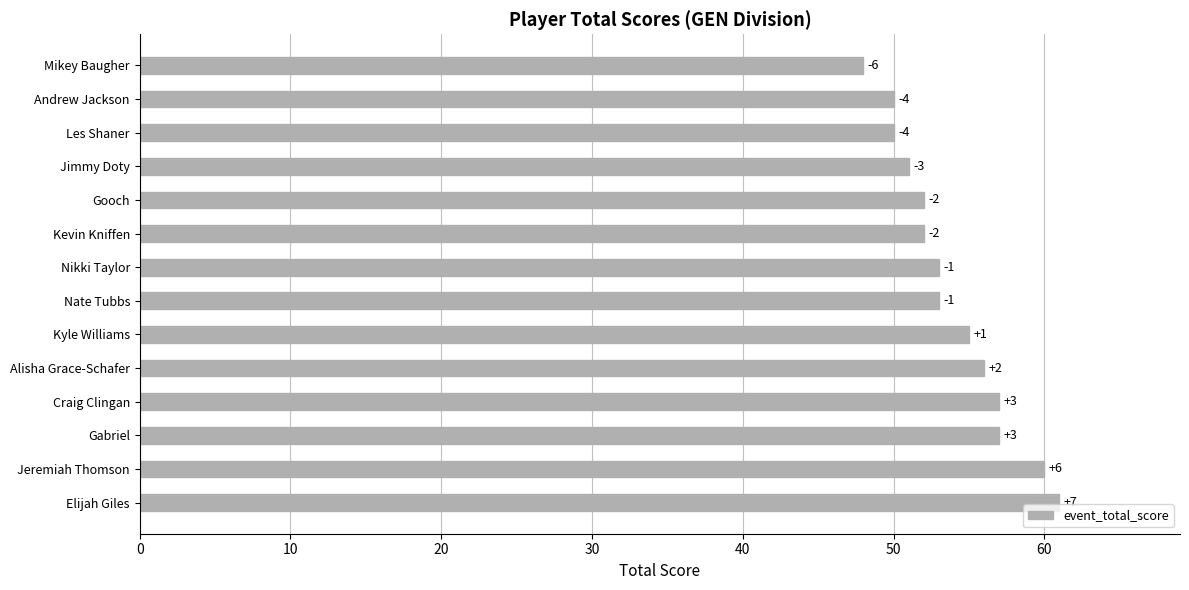

What is the sum of all values?

755